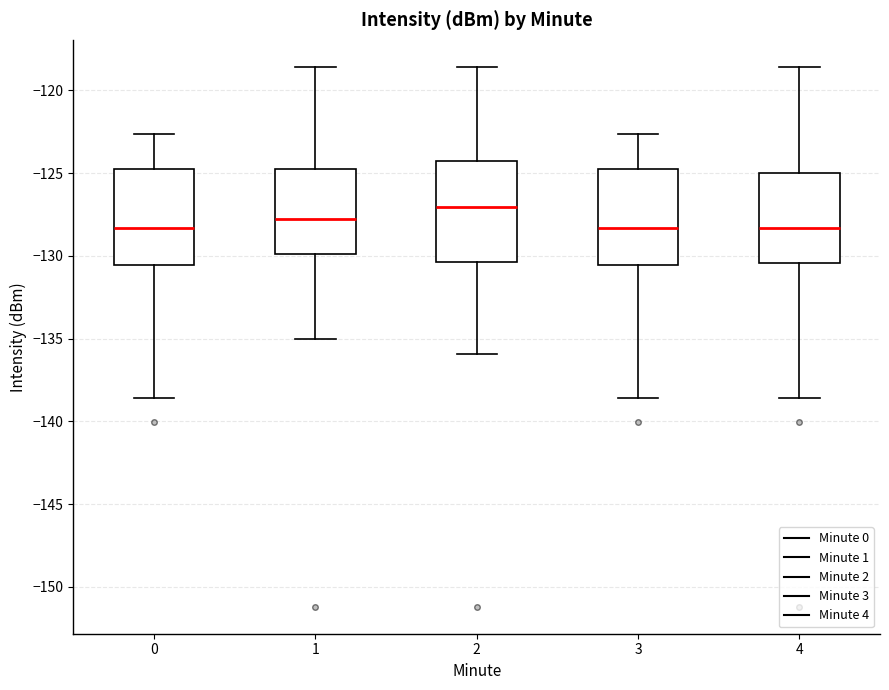

Where does the lower whisker of the box at x = 3 end on the y-axis? The values are not printed on the chart, so give them approximately, as read against the axis.

-138.5